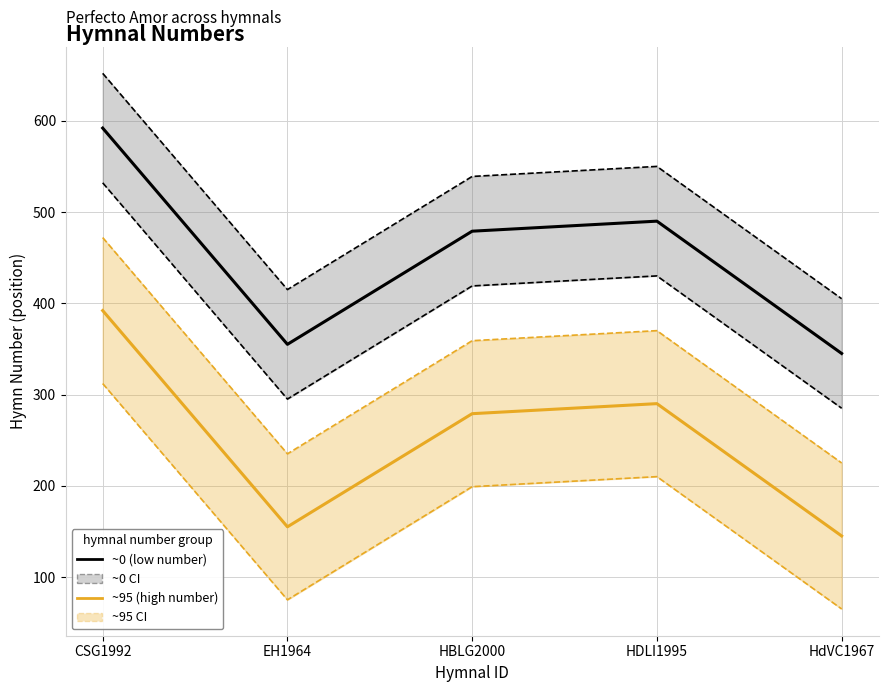

True or false: ~HBLG2000/HDLI1995 has a value of 634 at CSG1992.

False